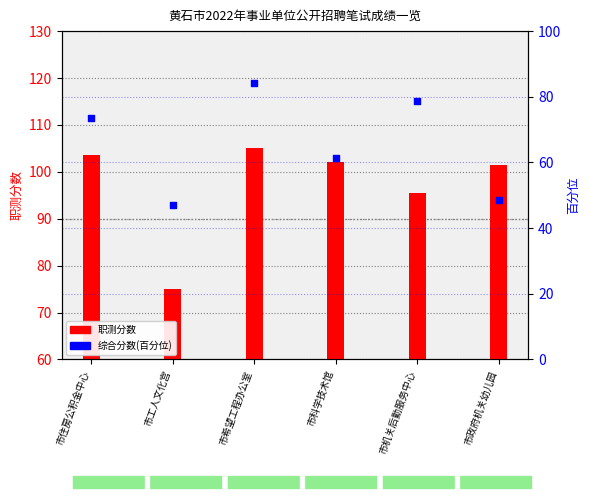

At which category is the sum across all series the highest?

市希望工程办公室